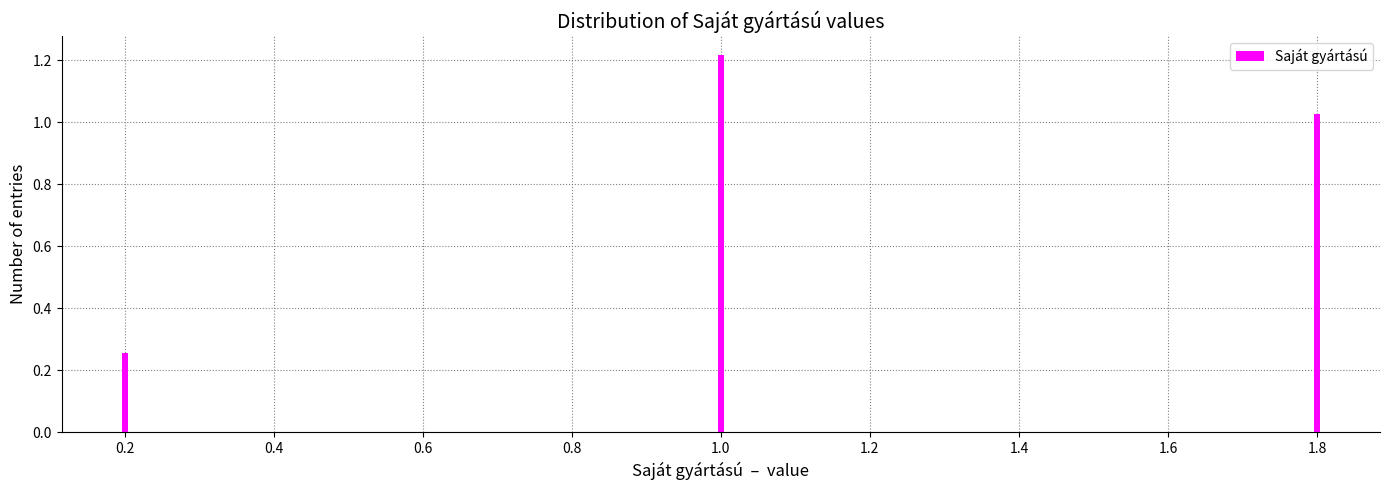

What is the sum of all values?

2.5